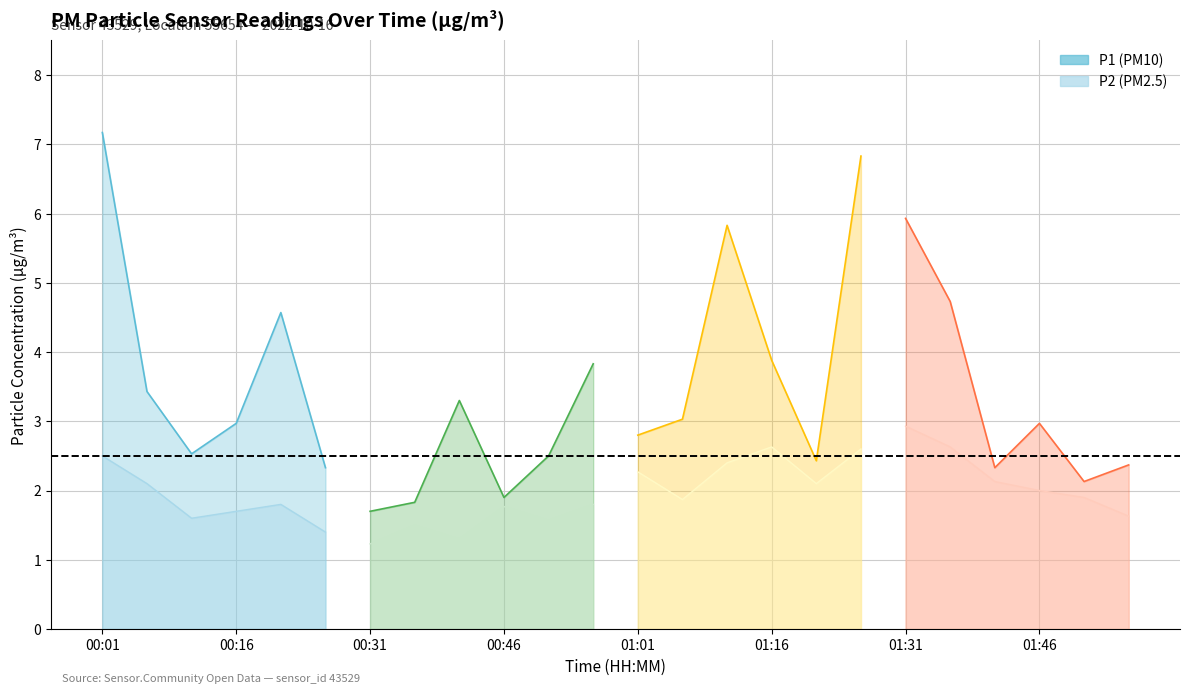

Reading left to right, what are all the values shown in this chart?

P1: 00:01=7.2	00:06=3.4	00:11=2.5	00:16=3.0	00:21=4.6	00:26=2.3	00:31=1.7	00:36=1.8	00:41=3.3	00:46=1.9	00:51=2.5	00:56=3.8	01:01=2.8	01:06=3.0	01:11=5.8	01:16=3.9	01:21=2.4	01:26=6.8	01:31=5.9	01:36=4.7	01:41=2.3	01:46=3.0	01:51=2.1	01:54=2.4
P2: 00:01=2.5	00:06=2.1	00:11=1.6	00:16=1.7	00:21=1.8	00:26=1.4	00:31=1.2	00:36=1.5	00:41=1.3	00:46=1.8	00:51=1.6	00:56=1.8	01:01=2.3	01:06=1.9	01:11=2.4	01:16=2.6	01:21=2.1	01:26=2.6	01:31=2.9	01:36=2.6	01:41=2.1	01:46=2.0	01:51=1.9	01:54=1.6